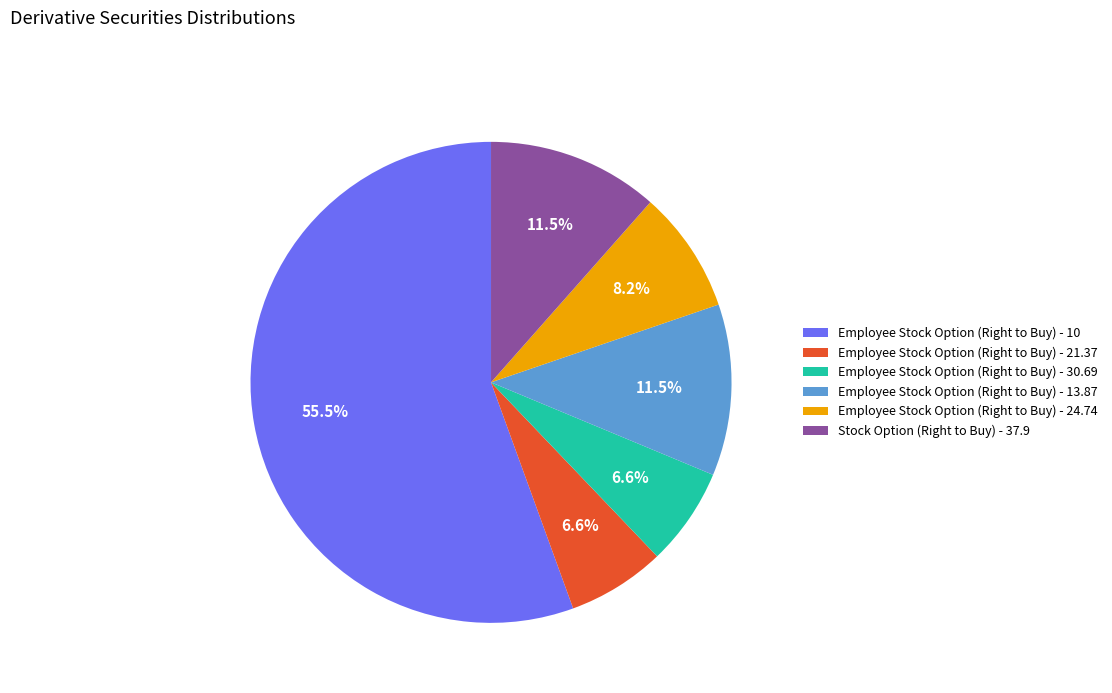

What is the majority slice?

Employee Stock Option (Right to Buy) - 10